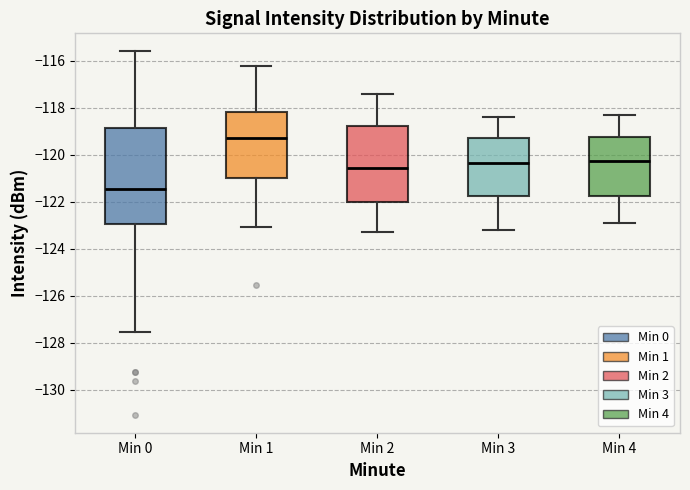

Reading left to right, read every box against the y-axis: the position of its median line, the range the box covers, and the ends of its whiskers. The values are not printed on the chart, so give them approximately, as read against the axis.

Min 0: median -121.4, box -123.0 to -118.8, whiskers -127.6 to -115.6
Min 1: median -119.2, box -121.0 to -118.2, whiskers -123.0 to -116.2
Min 2: median -120.6, box -122.0 to -118.8, whiskers -123.2 to -117.4
Min 3: median -120.4, box -121.8 to -119.2, whiskers -123.2 to -118.4
Min 4: median -120.2, box -121.8 to -119.2, whiskers -122.8 to -118.2